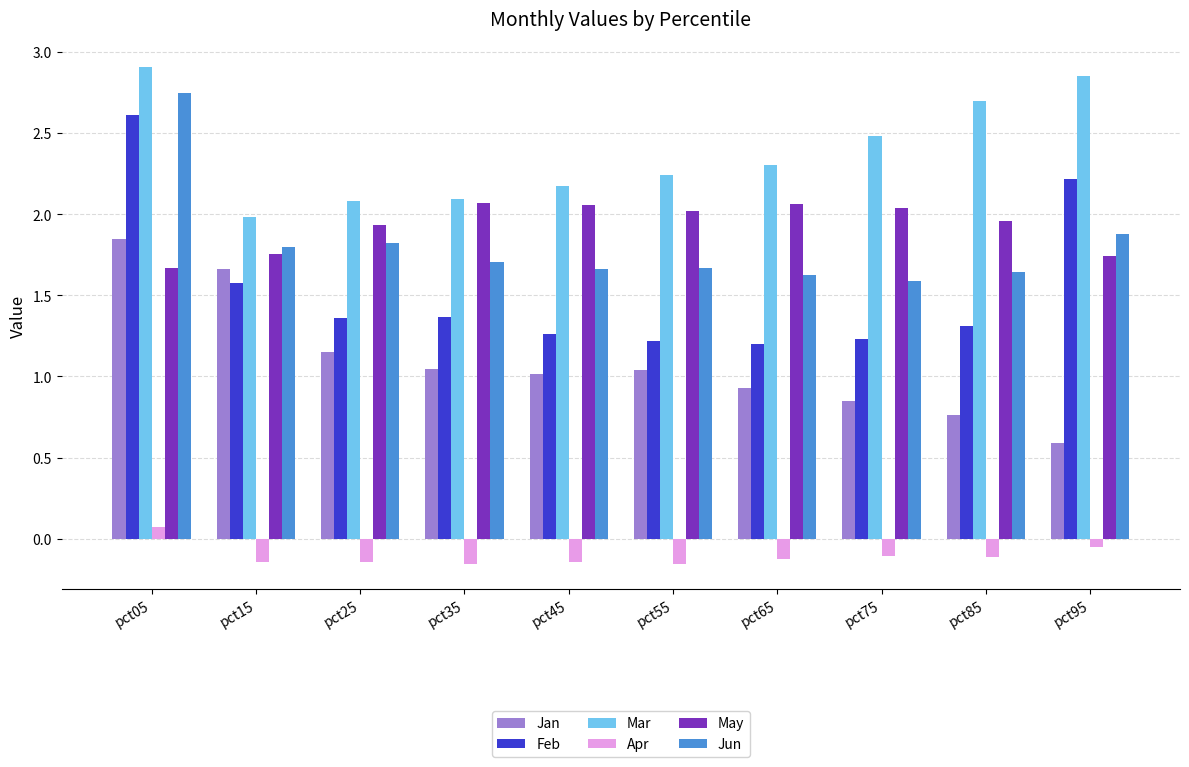

Rank the series at pct05 from highest to lowest value.

Mar, Jun, Feb, Jan, May, Apr